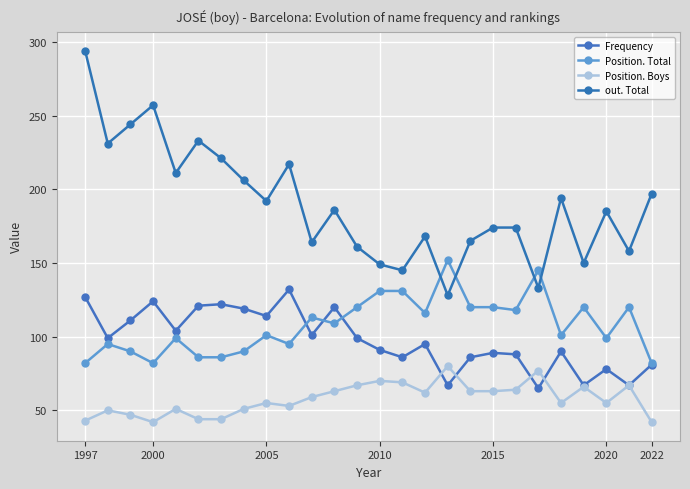

How many data points in Frequency are less than 99?

13